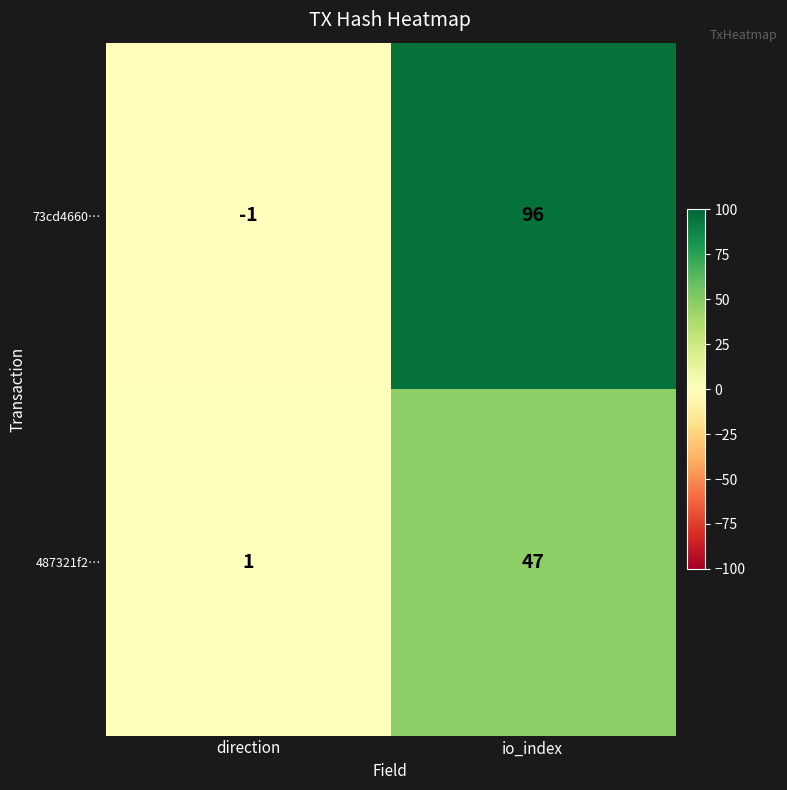

At which category is the sum across all series the highest?

io_index